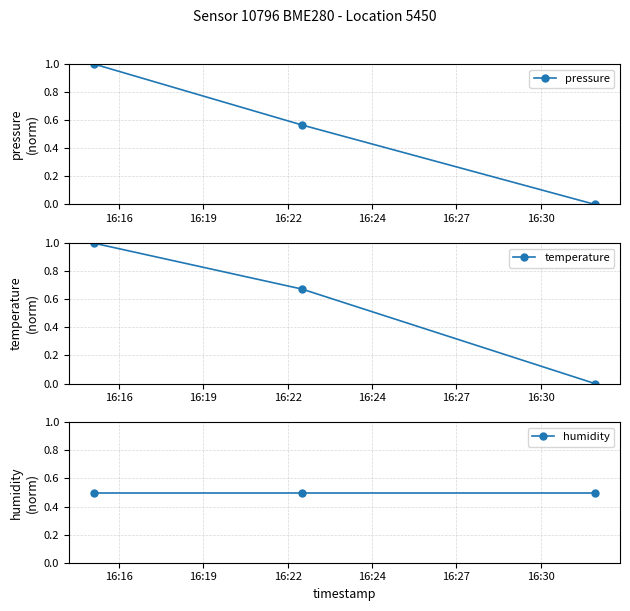

What are all the series names shown in the legend?

pressure, temperature, humidity